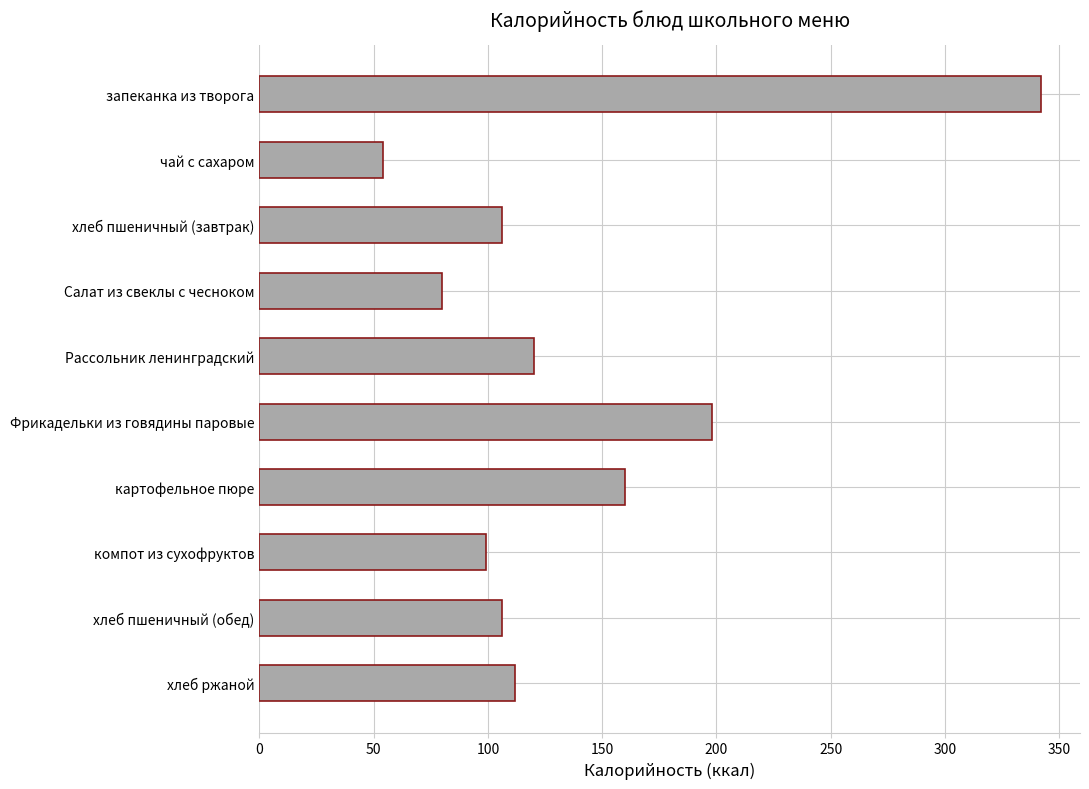

Approximately how many times larger is the value at картофельное пюре compared to Салат из свеклы с чесноком?

2.0